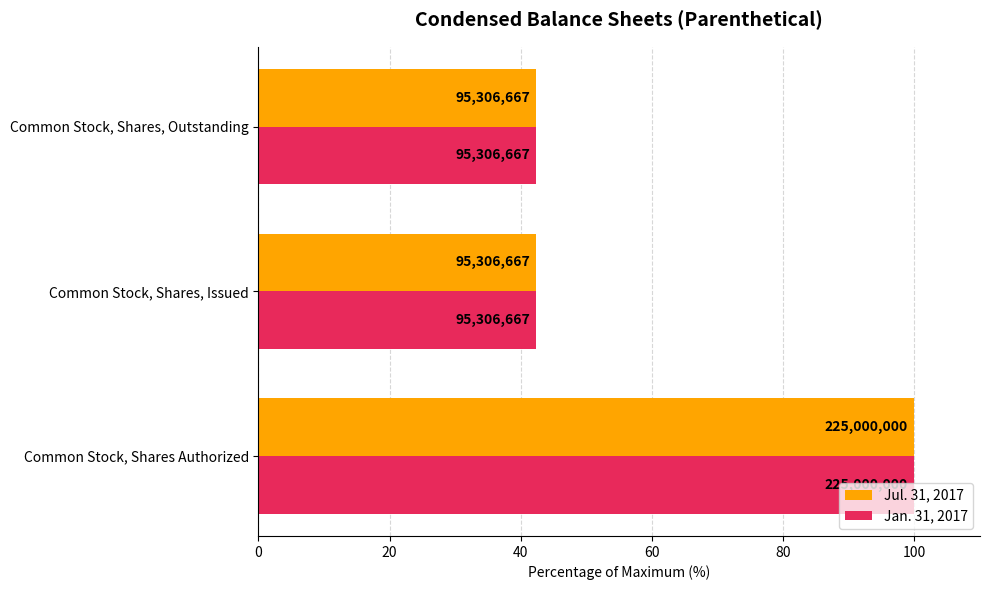

What are all the series names shown in the legend?

Jul. 31, 2017, Jan. 31, 2017